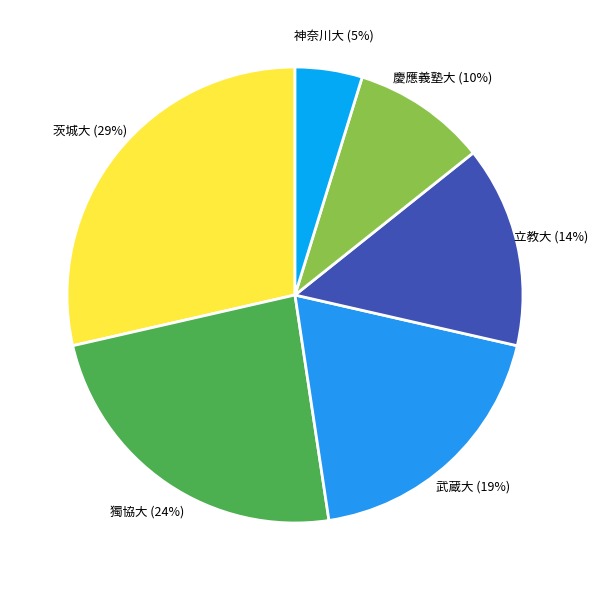

Rank the categories by value from lowest to highest.

神奈川大, 慶應義塾大, 立教大, 武蔵大, 獨協大, 茨城大